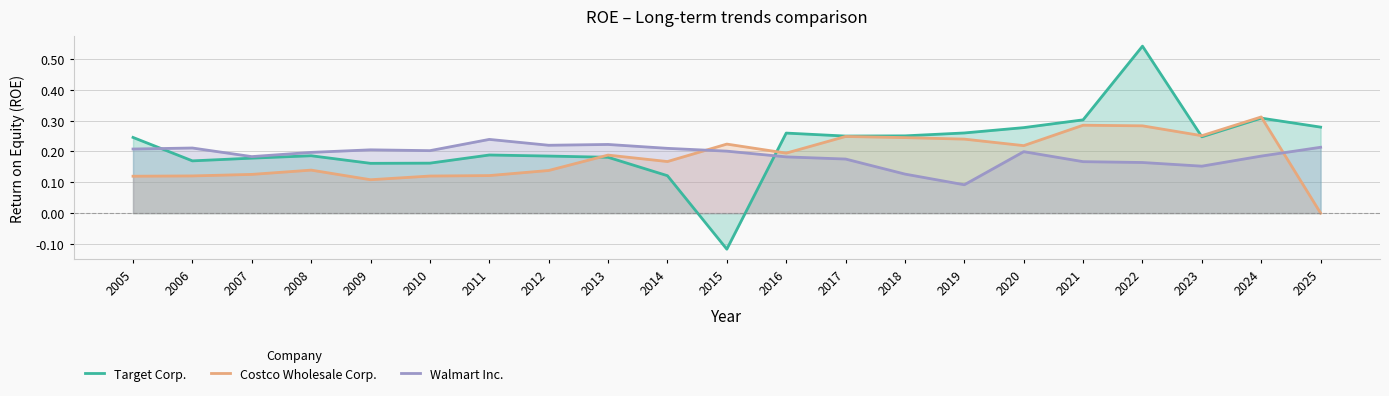

Is it true that Target Corp. equals 0.2 at 2007?

True